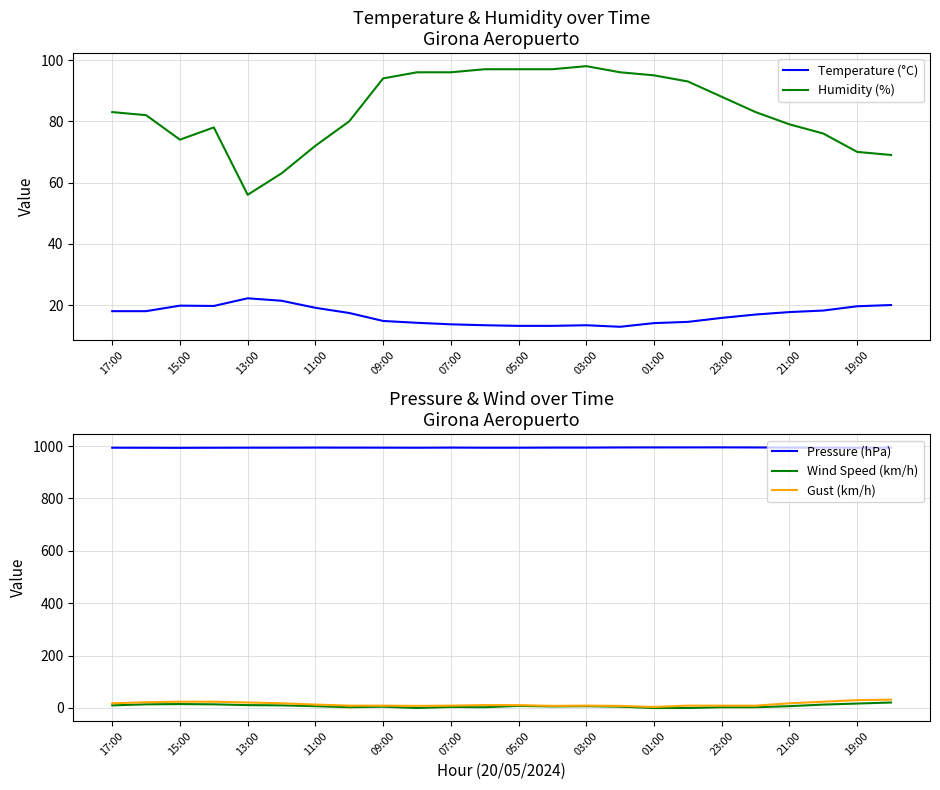

The Temperature (°C) series shows 5.7 at 01:00. True or false?

False